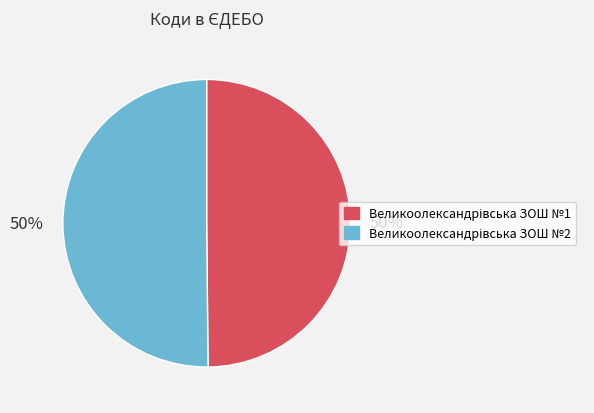

To the nearest percent, what is the average slice percentage?

50%